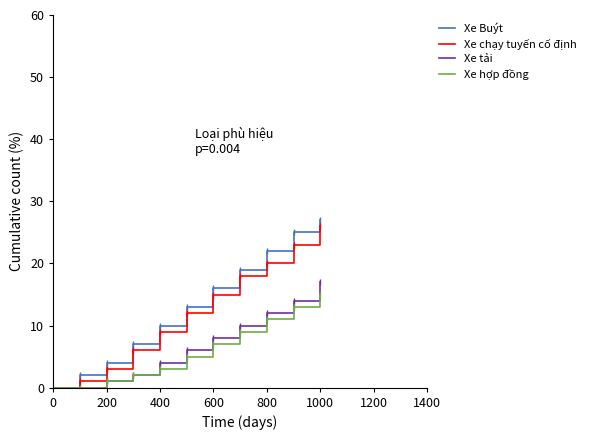

How many values in the Xe chạy tuyến cố định series exceed 12?

9